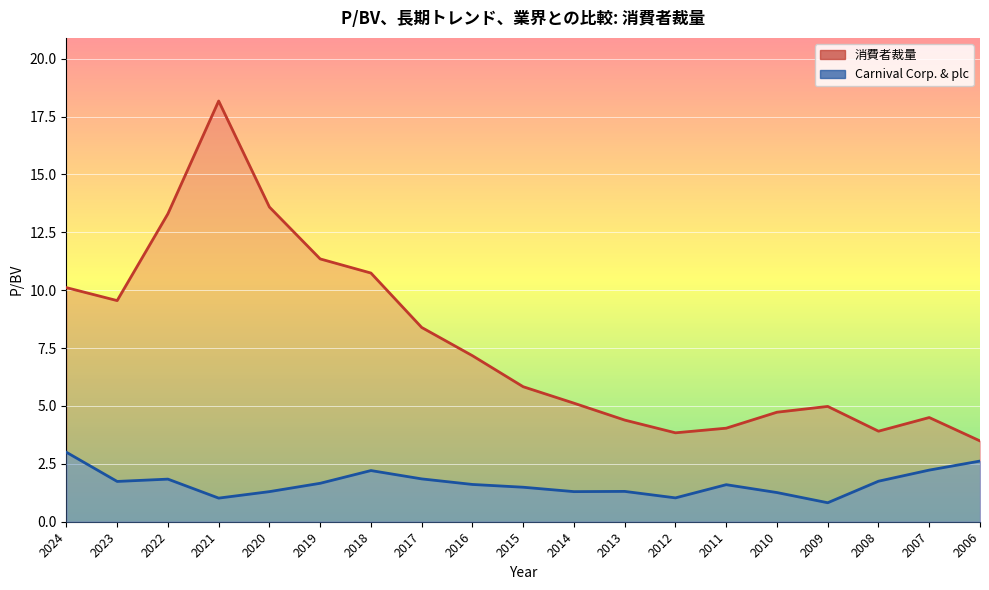

What is the spread (max minus min) of values at 2010?

3.5